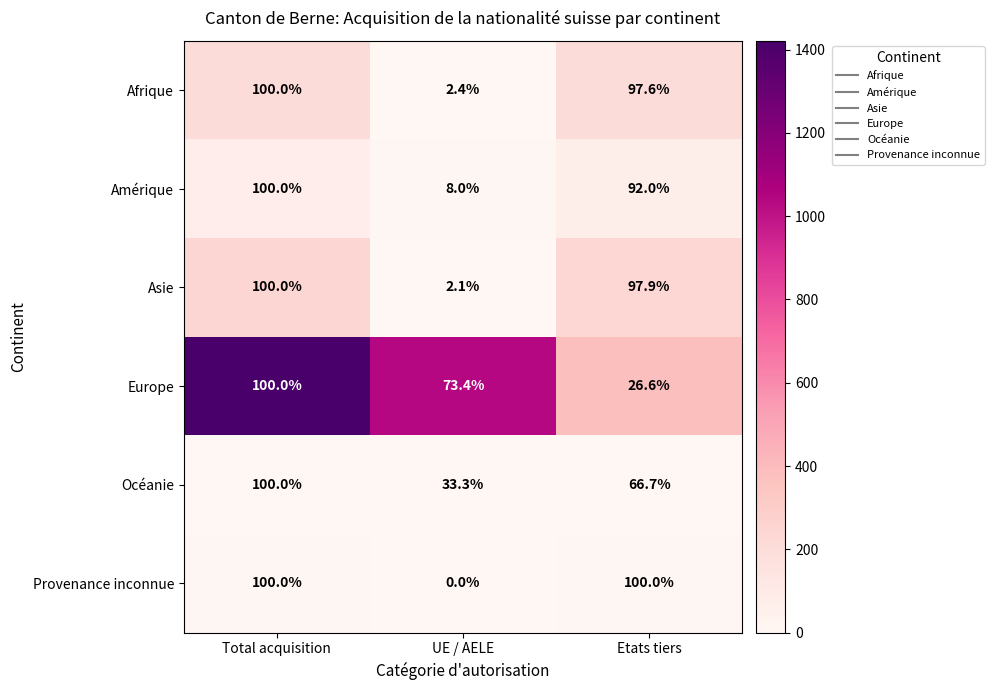

Which category has the lowest value in the Provenance inconnue series?

UE / AELE